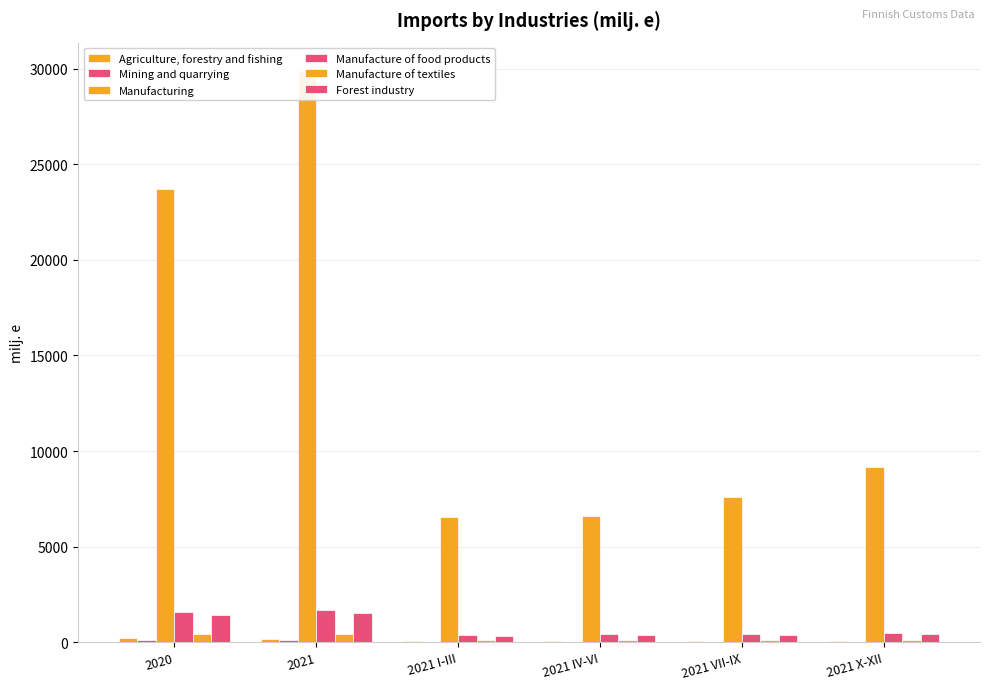

How many data points in Manufacture of food products are above 479?

3